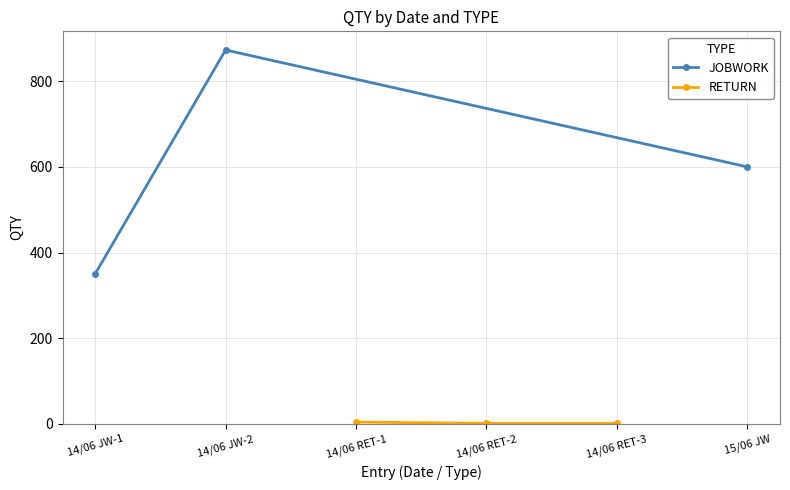

Where is JOBWORK nearest to the value 611?

15/06 JW